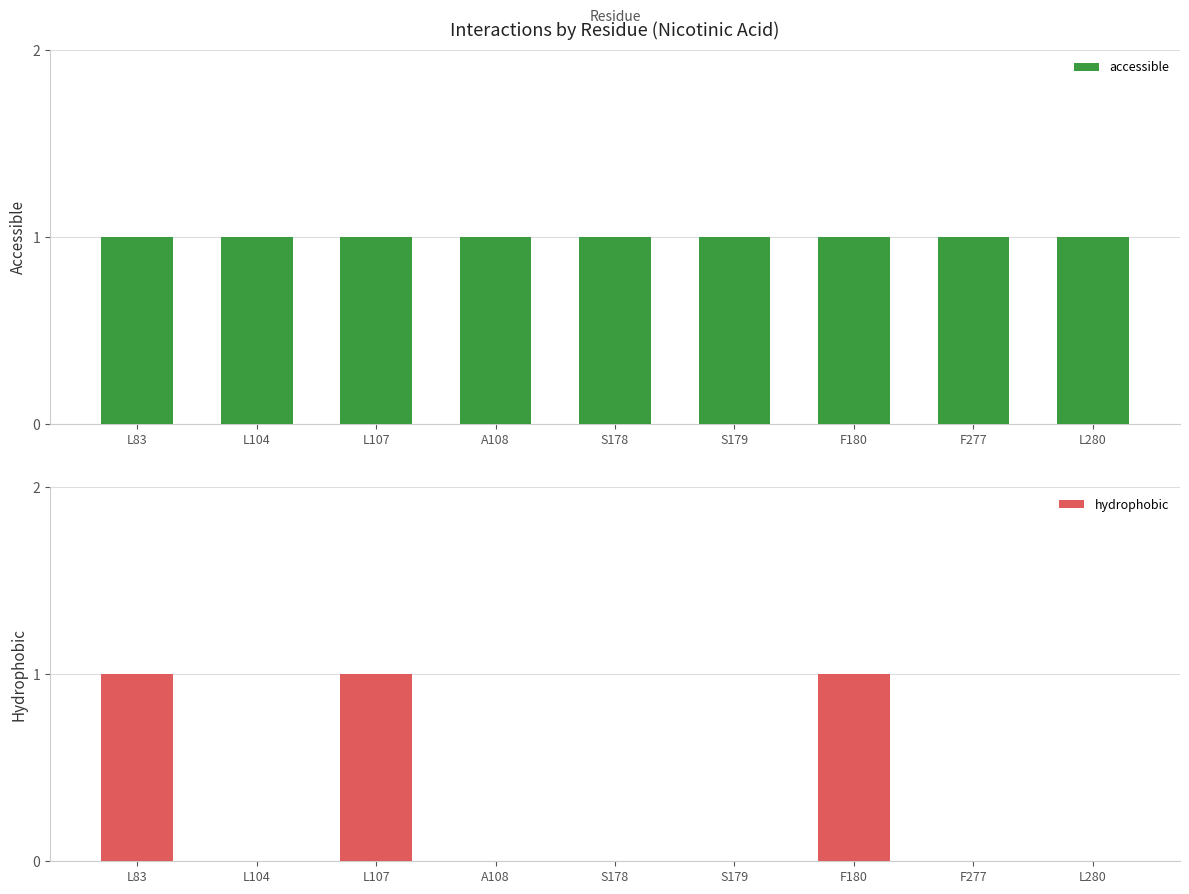

What is the label of the 8th bar from the right?

L104